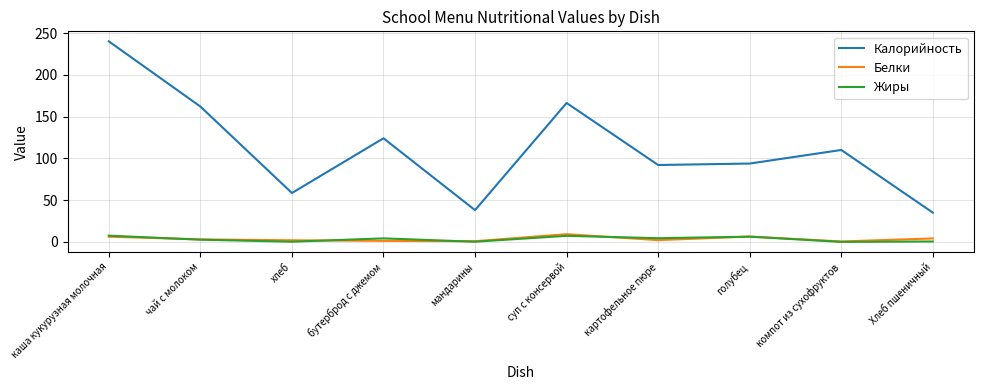

True or false: Калорийность and Белки cross at least once.

False